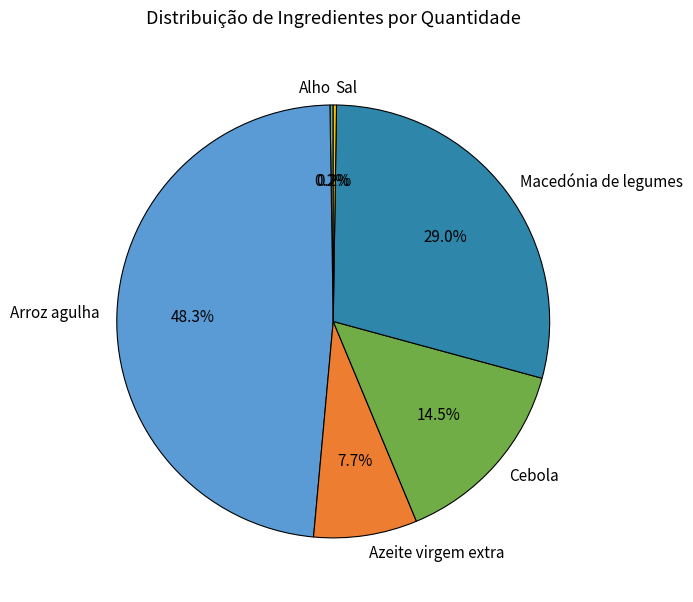

What is the largest slice in the pie chart?

Arroz agulha